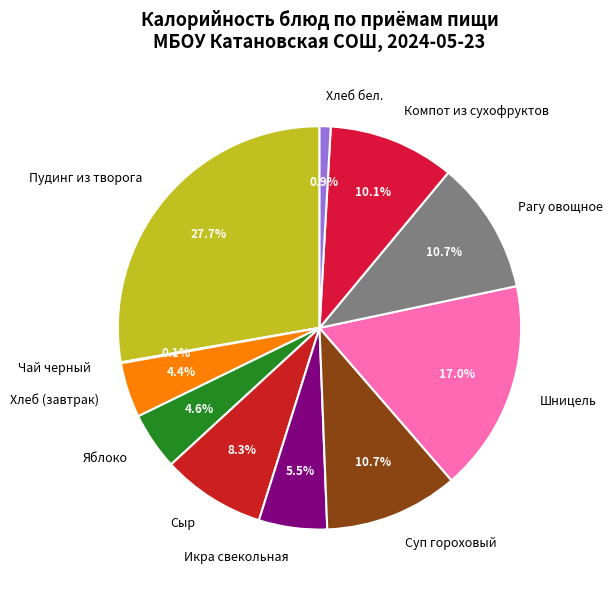

What is the largest slice in the pie chart?

Пудинг из творога